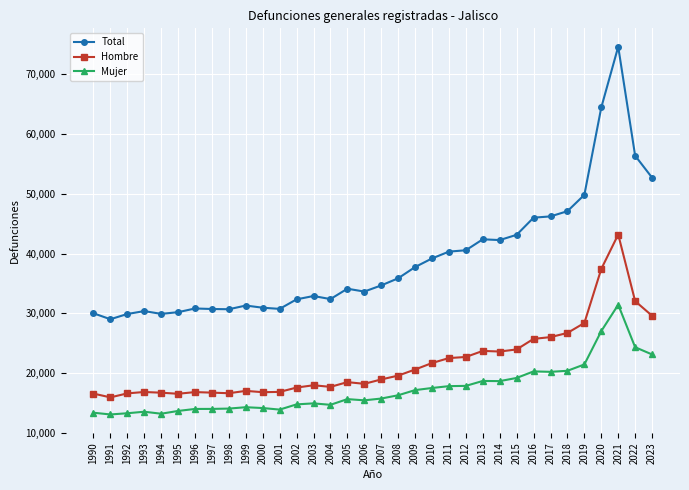

Which series has the largest range (max minus min)?

Total